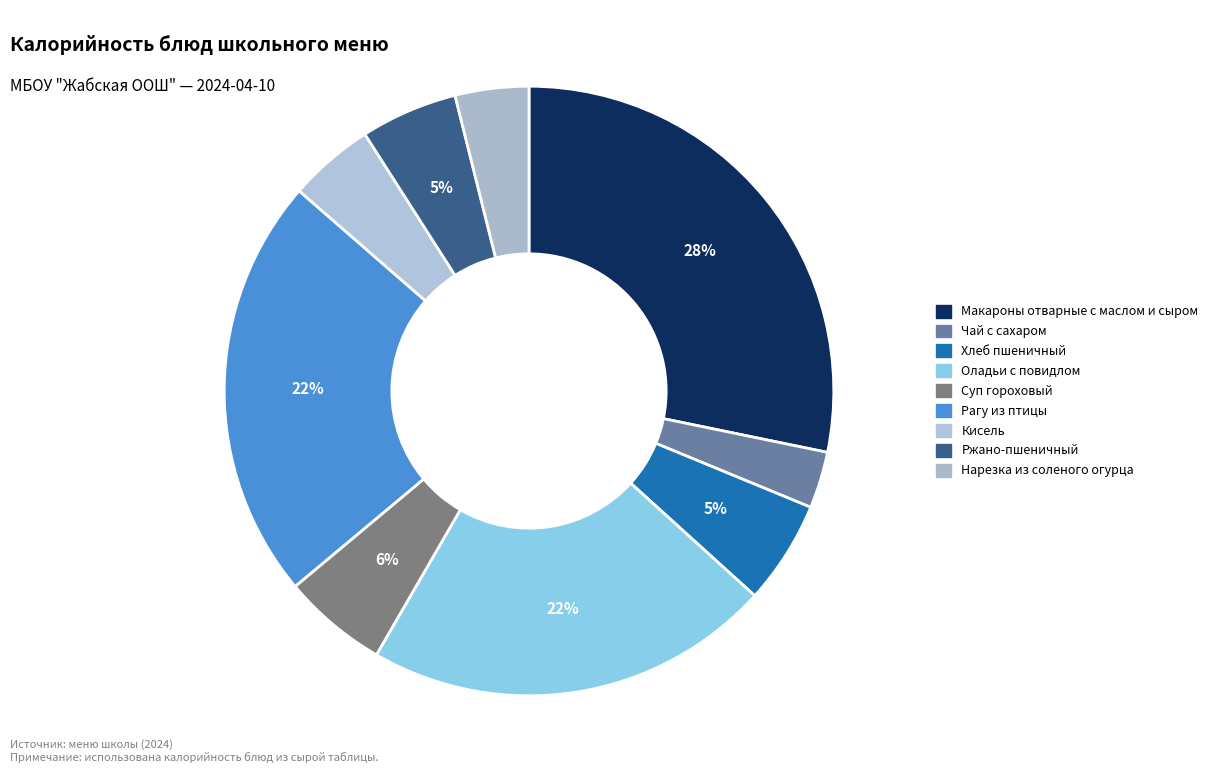

What percentage is NOT represented by Нарезка из соленого огурца?

96.1%